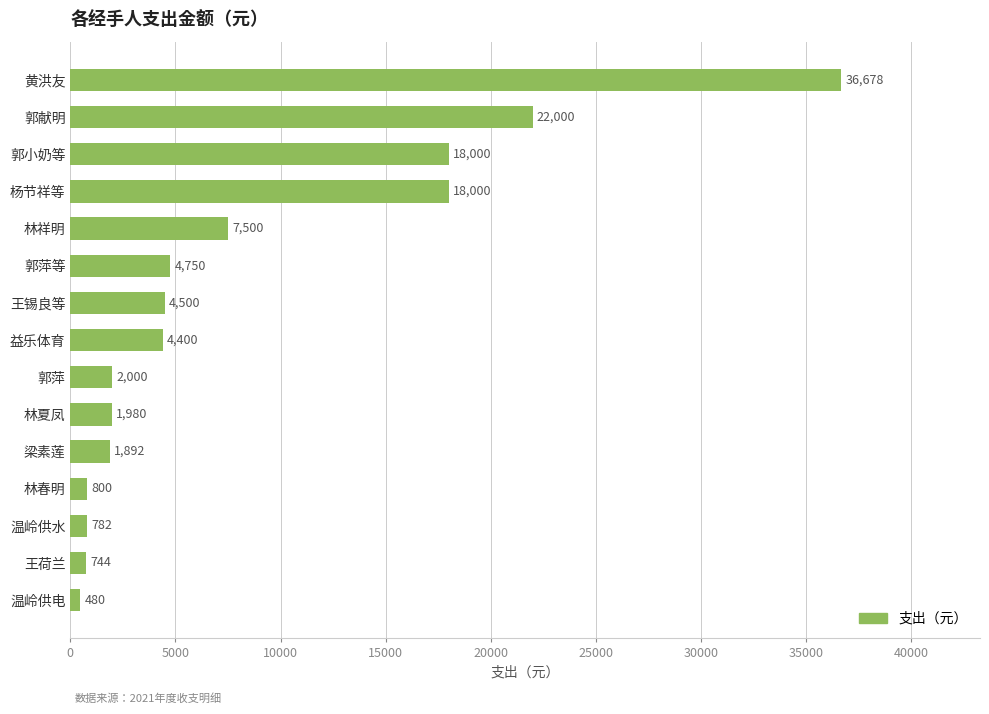

What is the average value?

8300.4